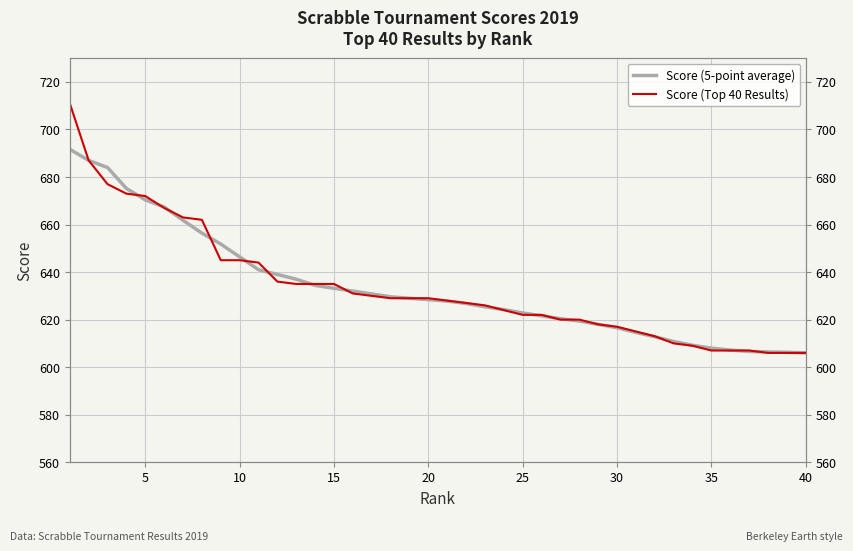

The value of Score (Top 40 Results) at 35 is 801.0. True or false?

False